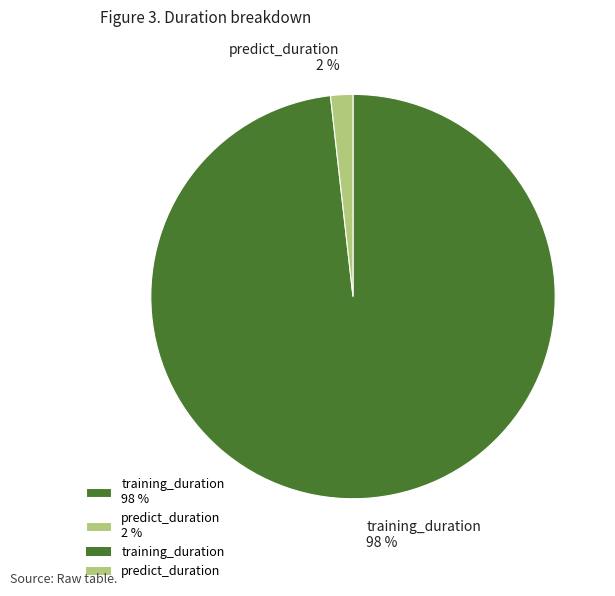

To the nearest percent, what portion does predict_duration represent?

2%